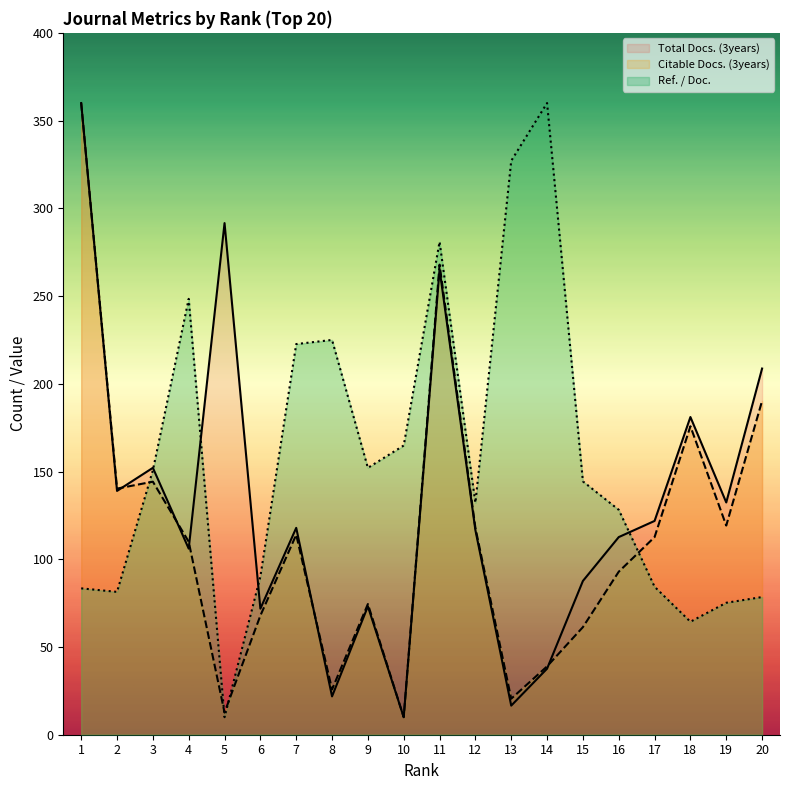

Between 1 and 13, which is larger?

1